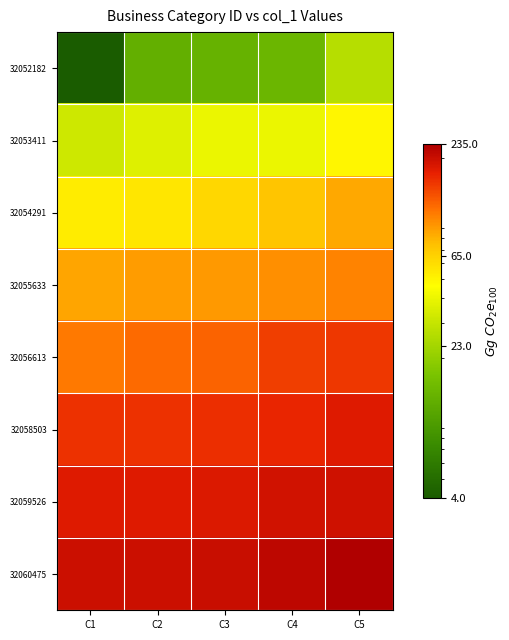

Reading right to left, transcribe all the data shown in this chart.

32052182: C5=26.8	C4=13.8	C3=12.8	C2=12.6	C1=4.0
32053411: C5=48.8	C4=40.1	C3=40.0	C2=36.0	C1=32.1
32054291: C5=83.6	C4=72.4	C3=62.5	C2=55.5	C1=52.9
32055633: C5=101.4	C4=95.6	C3=91.7	C2=90.4	C1=85.1
32056613: C5=149.7	C4=144.0	C3=120.3	C2=115.4	C1=107.4
32058503: C5=176.5	C4=165.4	C3=156.9	C2=155.3	C1=153.4
32059526: C5=195.1	C4=192.3	C3=181.8	C2=177.8	C1=177.2
32060475: C5=235.0	C4=214.5	C3=202.4	C2=200.2	C1=200.1